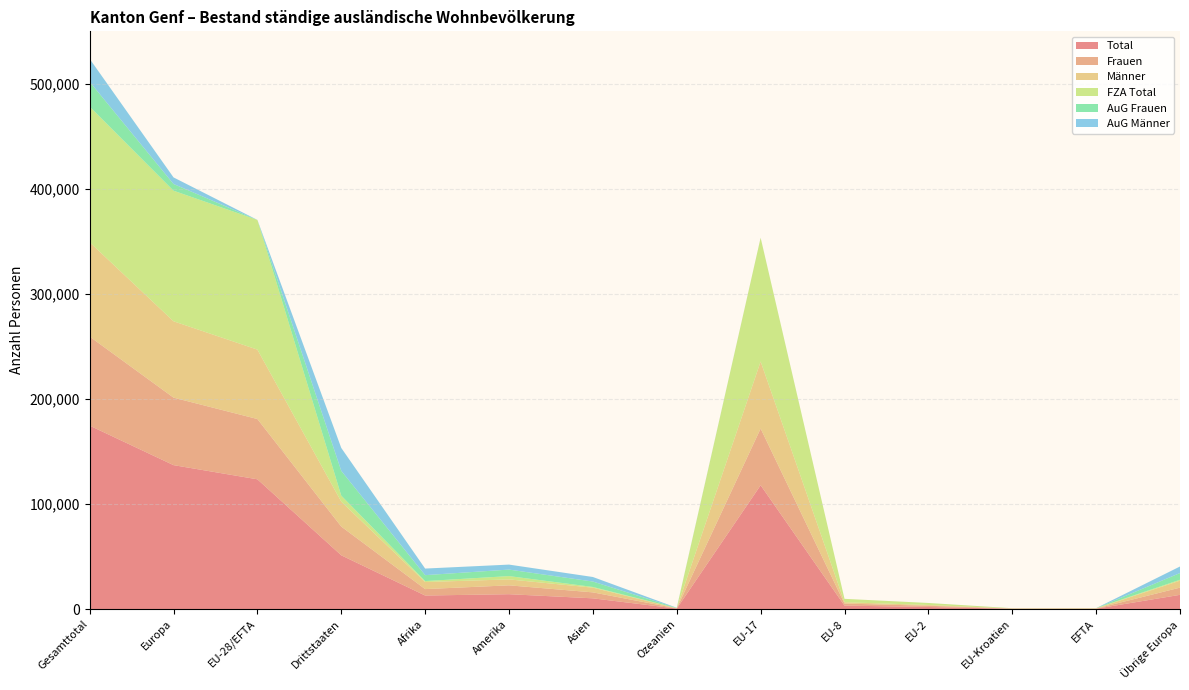

Reading left to right, transcribe all the data shown in this chart.

Total: 174739	137083	123581	51158	12844	14105	10165	398	117921	3226	1912	246	276	13502
Frauen: 84853	64331	57449	27404	6131	8451	5680	198	54026	1954	1191	143	135	6882
Männer: 89886	72752	66132	23754	6713	5654	4485	200	63895	1272	721	103	141	6620
FZA Total: 129228	124411	123542	5686	925	3136	669	83	117888	3224	1908	246	276	869
AuG Frauen: 23645	6403	12	23633	5646	6214	5166	156	9	2	1	0	0	6391
AuG Männer: 21866	6269	27	21839	6273	4755	4330	159	24	0	3	0	0	6242